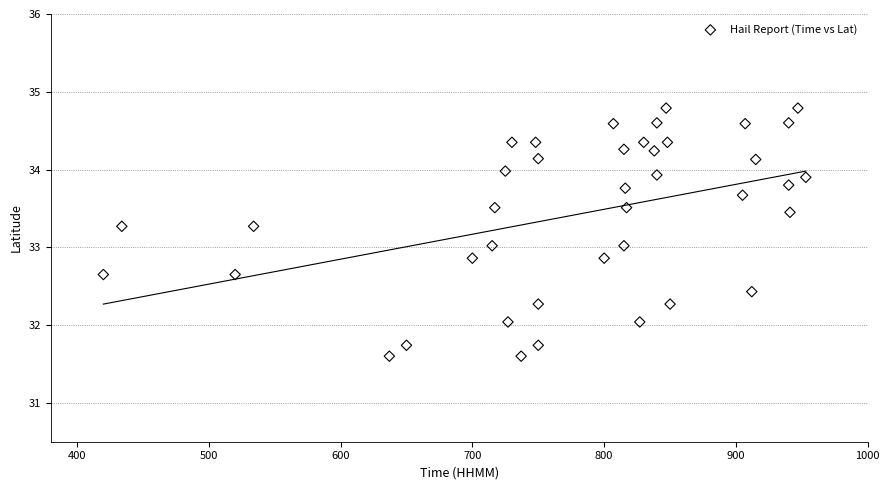

What is the range of X values (max minus min)?

533.0